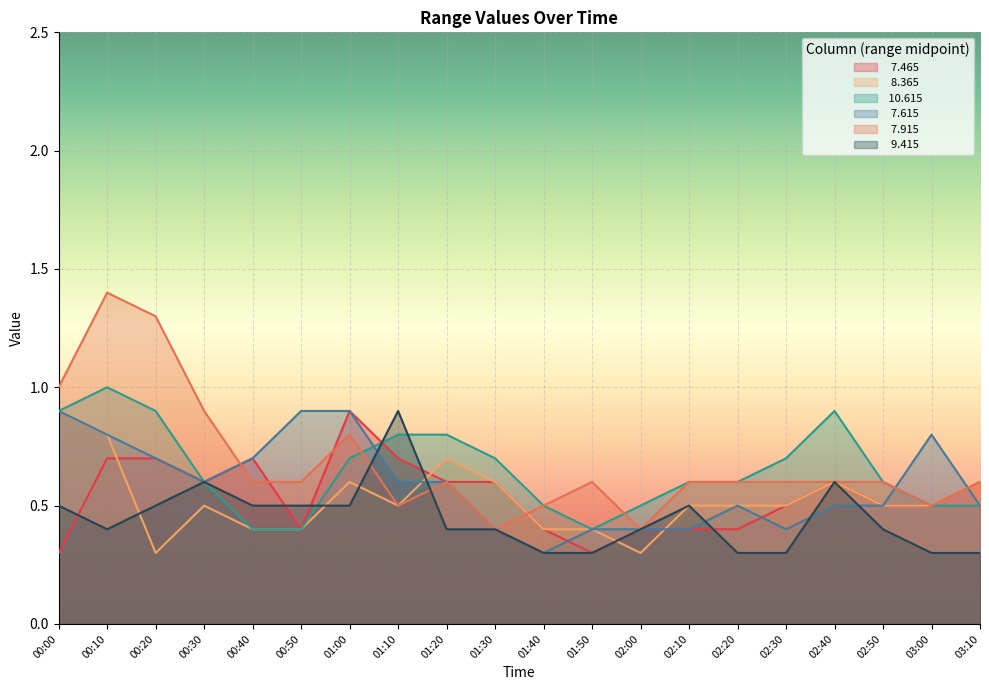

Which series ends up on top after the final intersection of   8.365 and   7.615?

  8.365